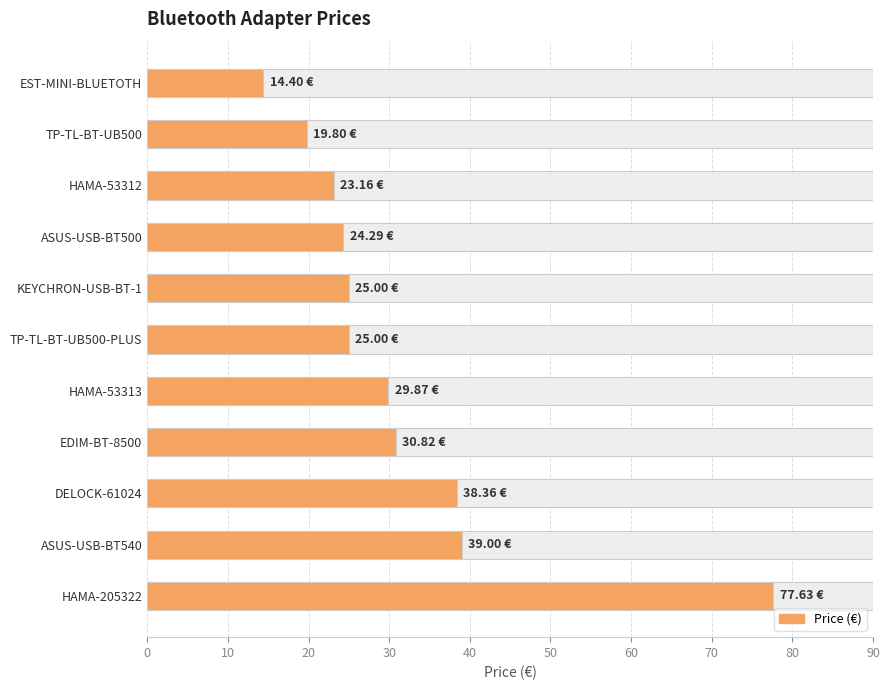

What is the average value?

31.6